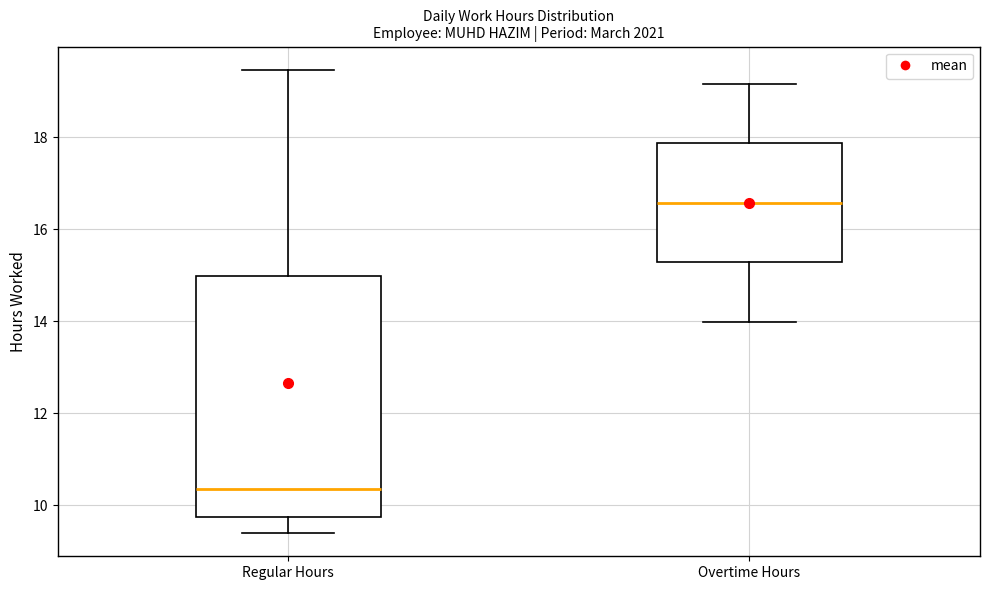

Reading left to right, transcribe this box plot: for each box, give where its median line is, the range the box spans, and where its two whiskers end, as read against the y-axis. The values are not printed on the chart, so give them approximately, as read against the axis.

Regular Hours: median 10.4, box 9.8 to 15.0, whiskers 9.4 to 19.4
Overtime Hours: median 16.6, box 15.2 to 17.8, whiskers 14.0 to 19.2